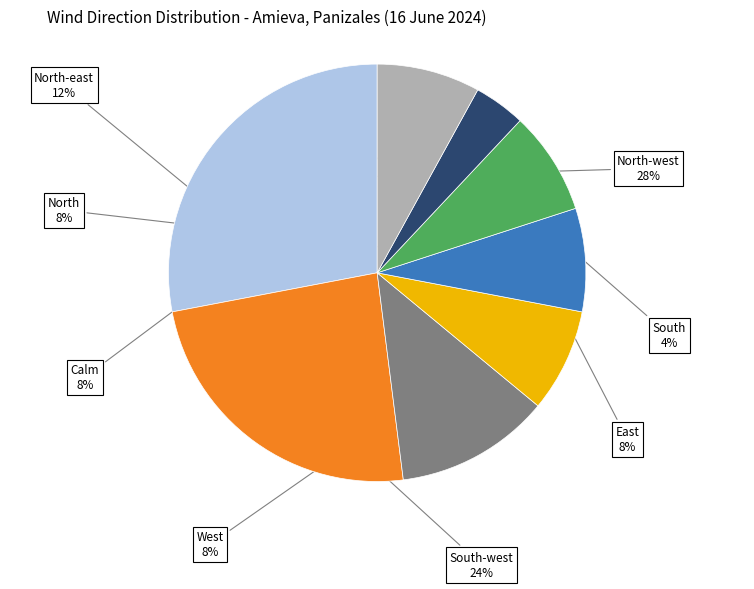

What is the ratio of the value at West to the value at East?

1.0